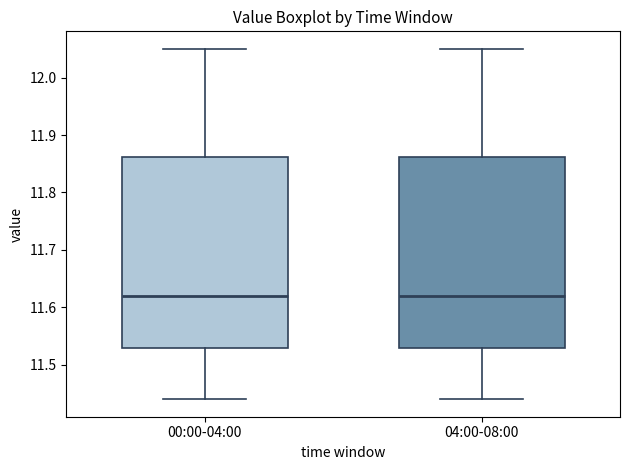

Where does the upper whisker of the box for 00:00-04:00 end on the y-axis? The values are not printed on the chart, so give them approximately, as read against the axis.

12.05